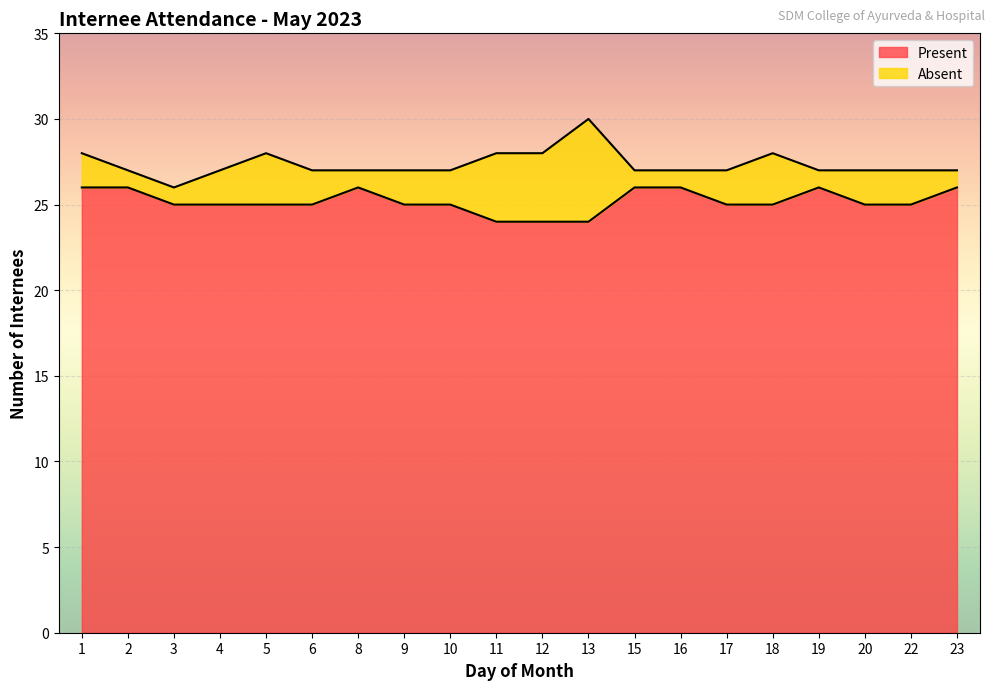

Which category has the highest value across all series?

1